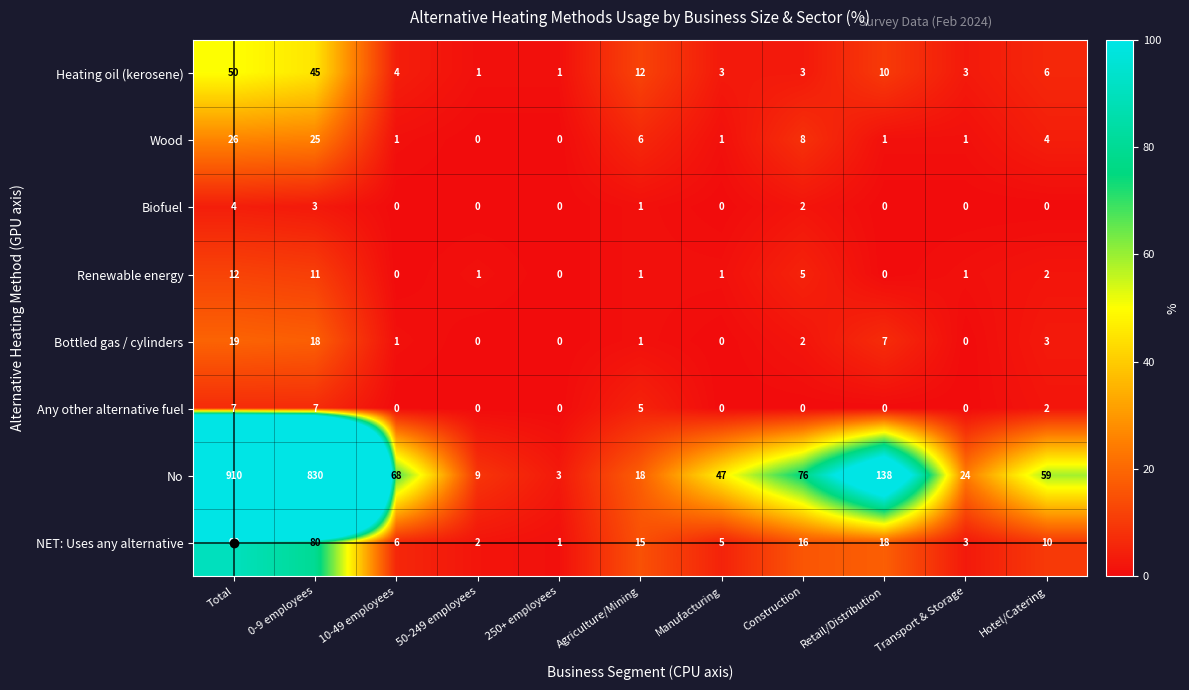

How many Biofuel values are between 0 and 2?

9